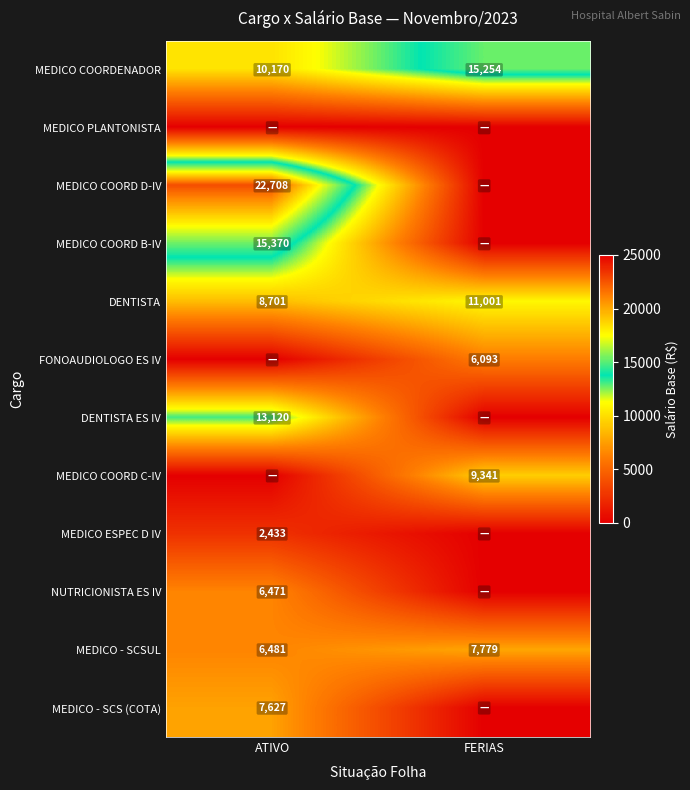

List the labels in order of DENTISTA value, smallest first.

ATIVO, FERIAS